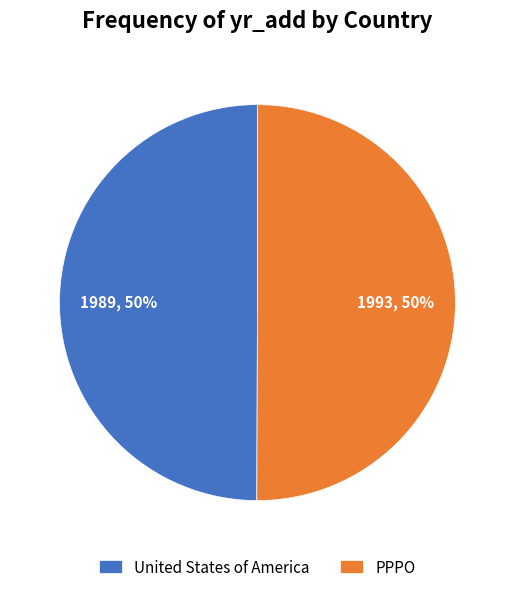

Is it true that United States of America is 39% of the pie?

False